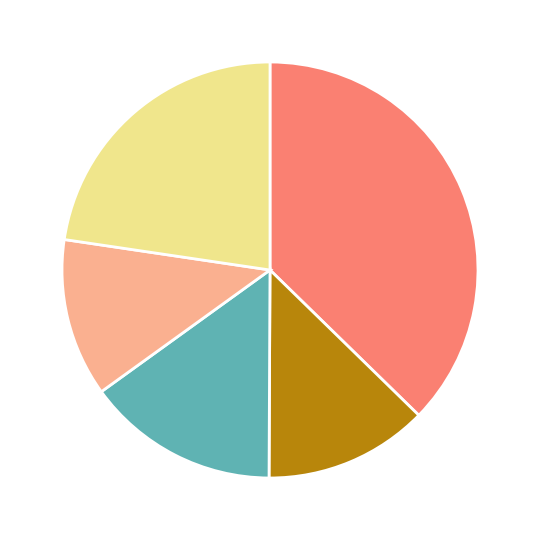

Is there a majority slice in this chart?

No